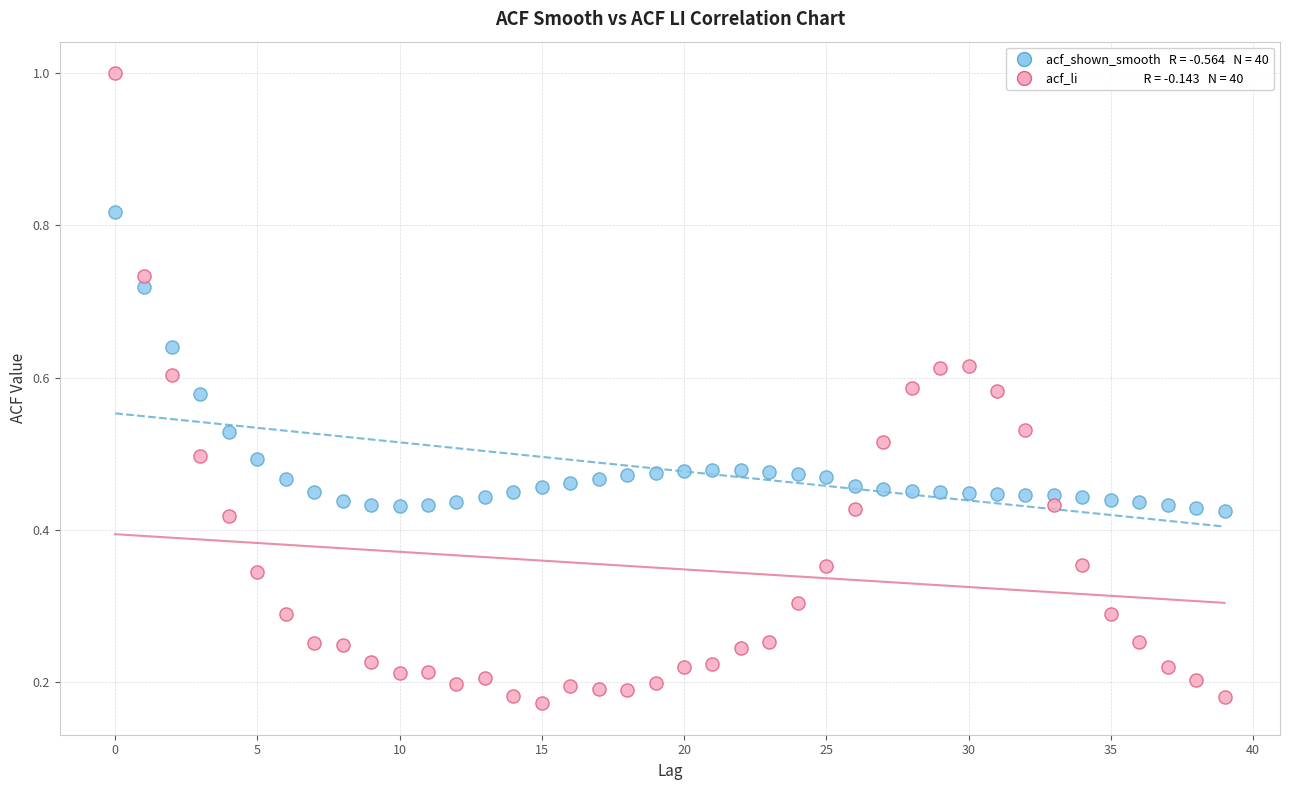

How many points are shown in the scatter plot?

80